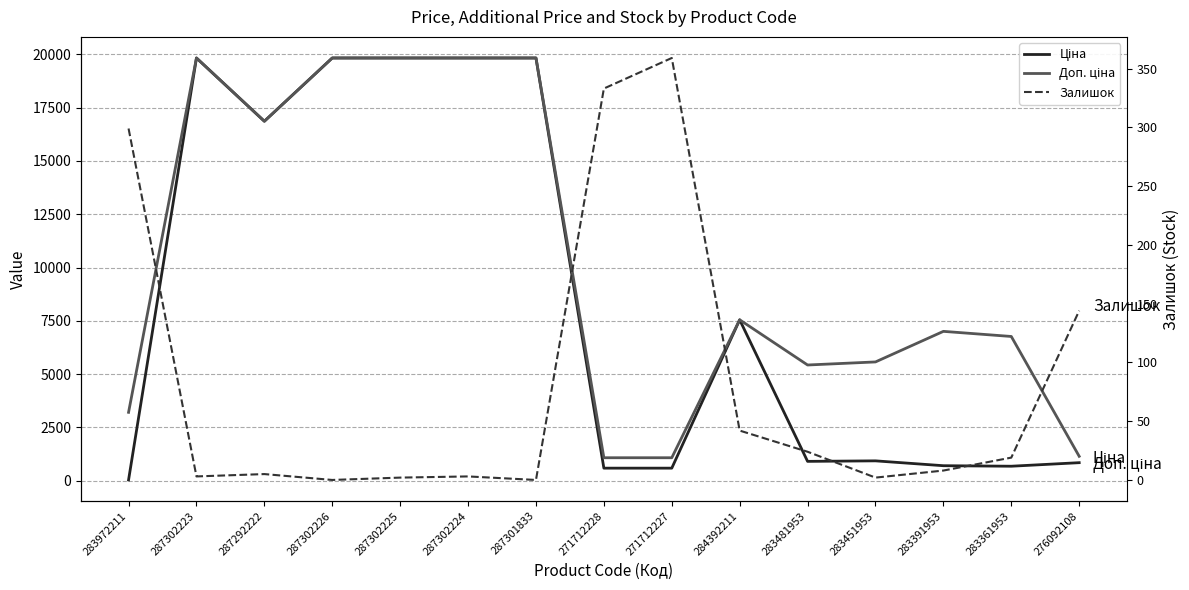

List the labels in order of Залишок value, largest first.

271712227, 271712228, 283972211, 276092108, 284392211, 283481953, 283361953, 283391953, 287292222, 287302223, 287302224, 287302225, 283451953, 287302226, 287301833